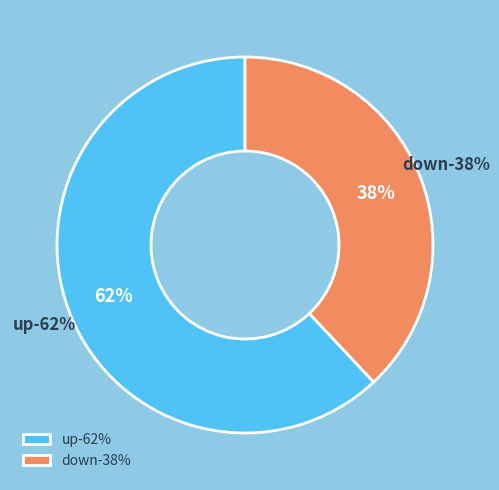

How much of the chart is everything except up?

38.0%